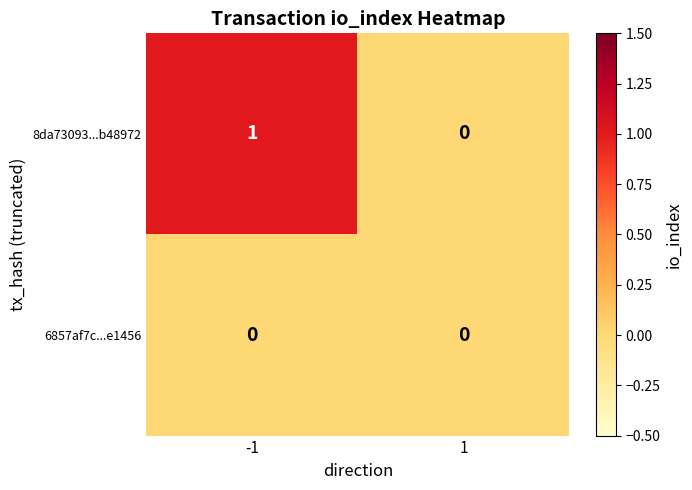

Is the value of 8da73093...b48972 at -1 greater than the value of 6857af7c...e1456 at -1?

Yes